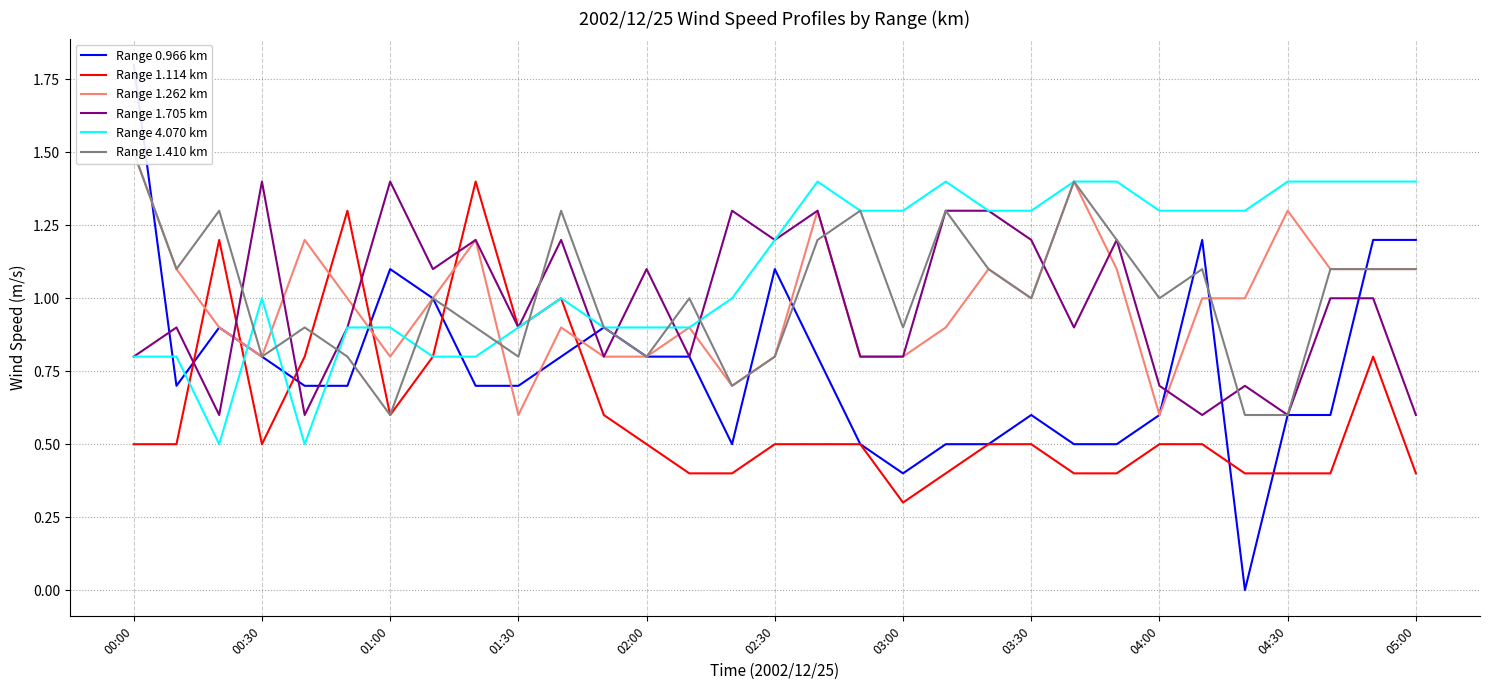

Which series has the largest range (max minus min)?

Range 0.966 km